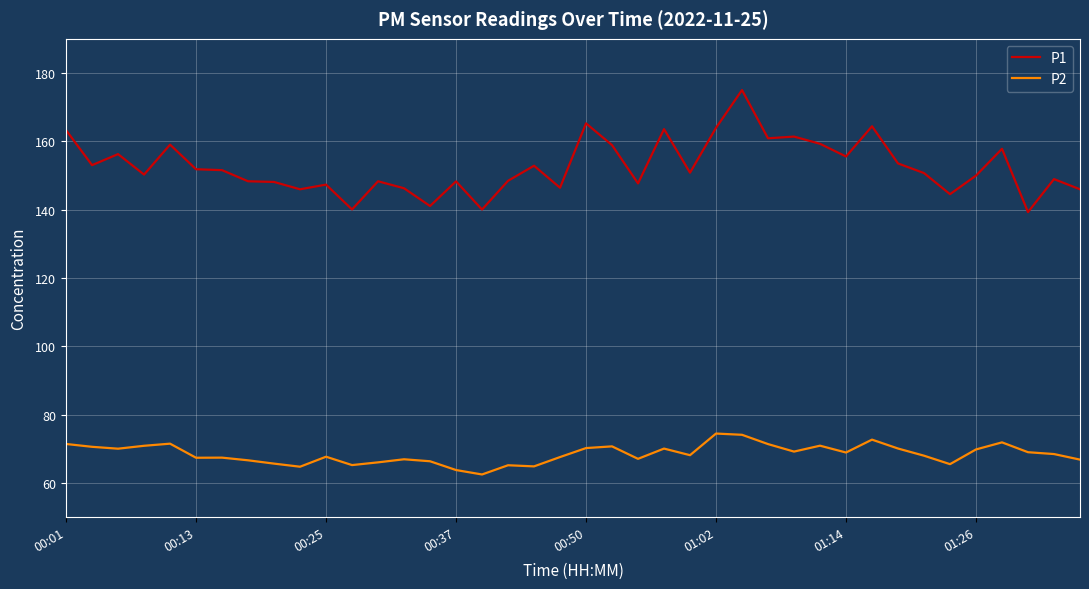

Which series has the largest range (max minus min)?

P1